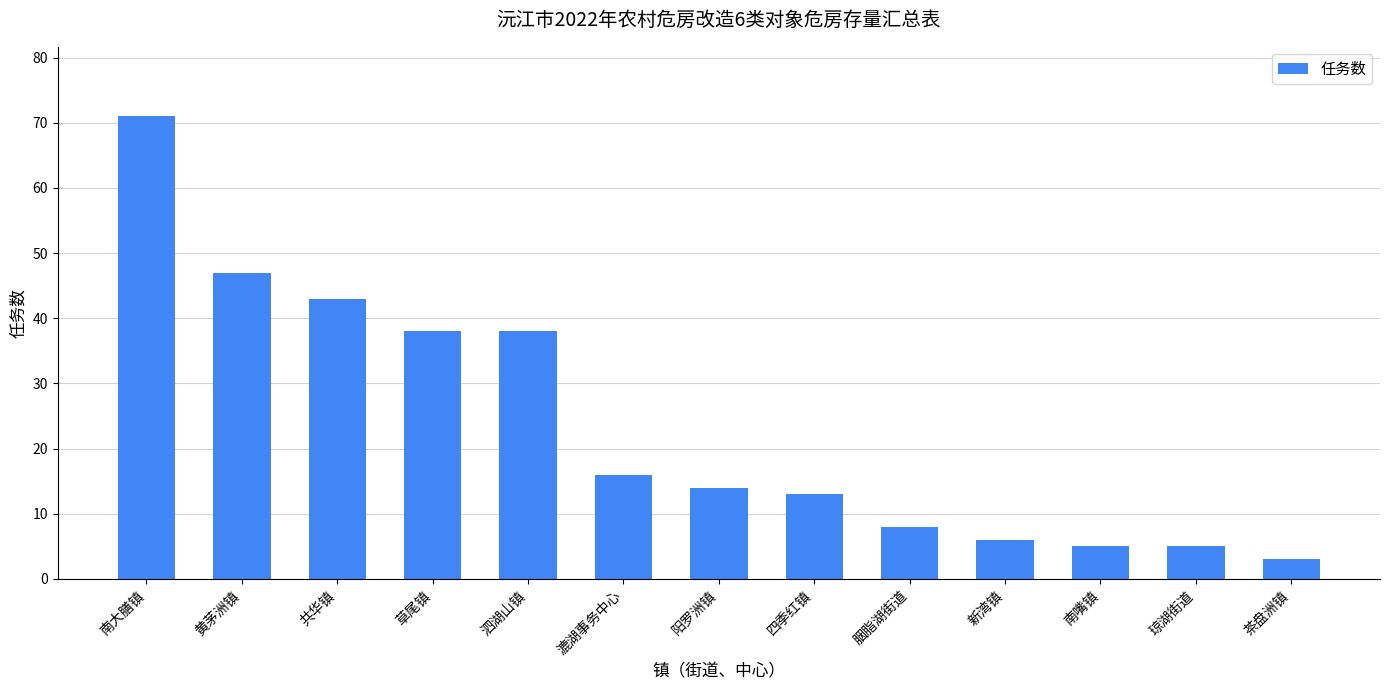

What is the difference between the maximum and minimum values?

68